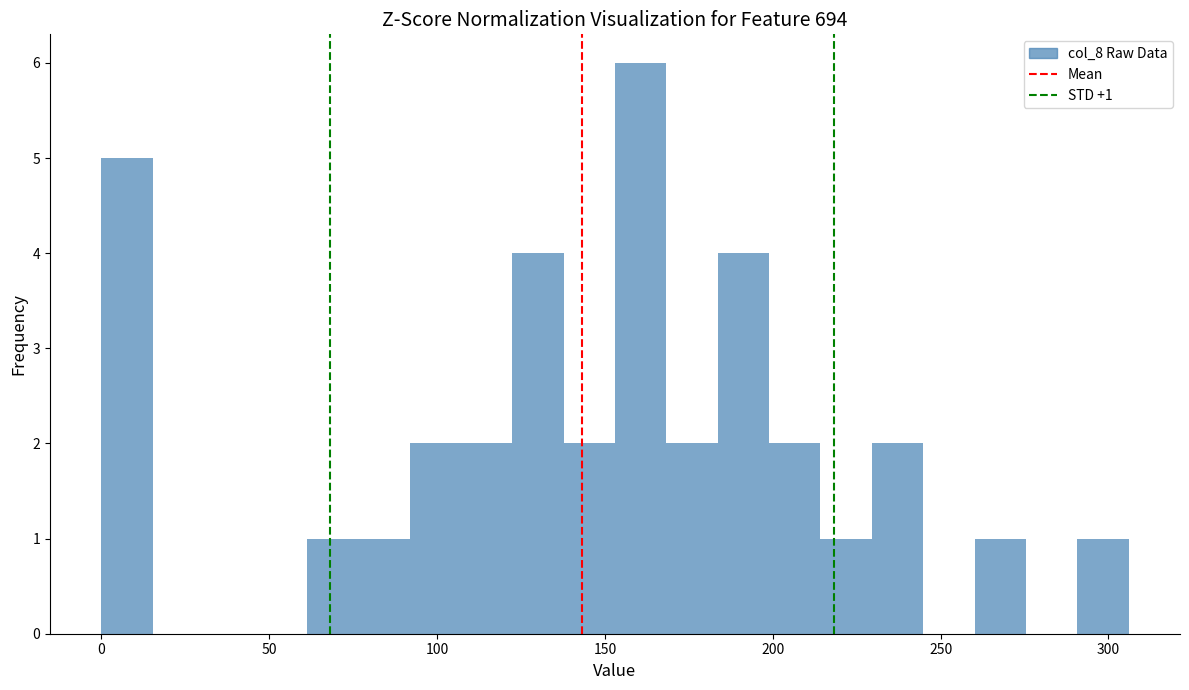

Read against the x-axis, roughly where is the centre of the tallest bar?

160